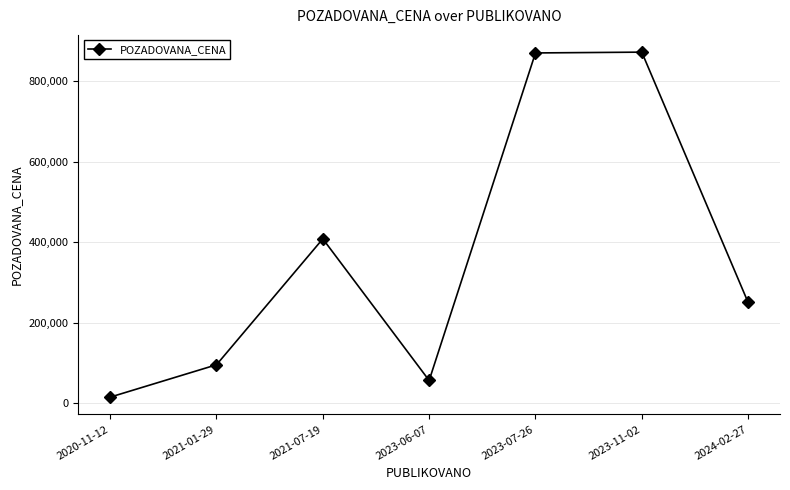

Which category has the lowest value across all series?

2020-11-12